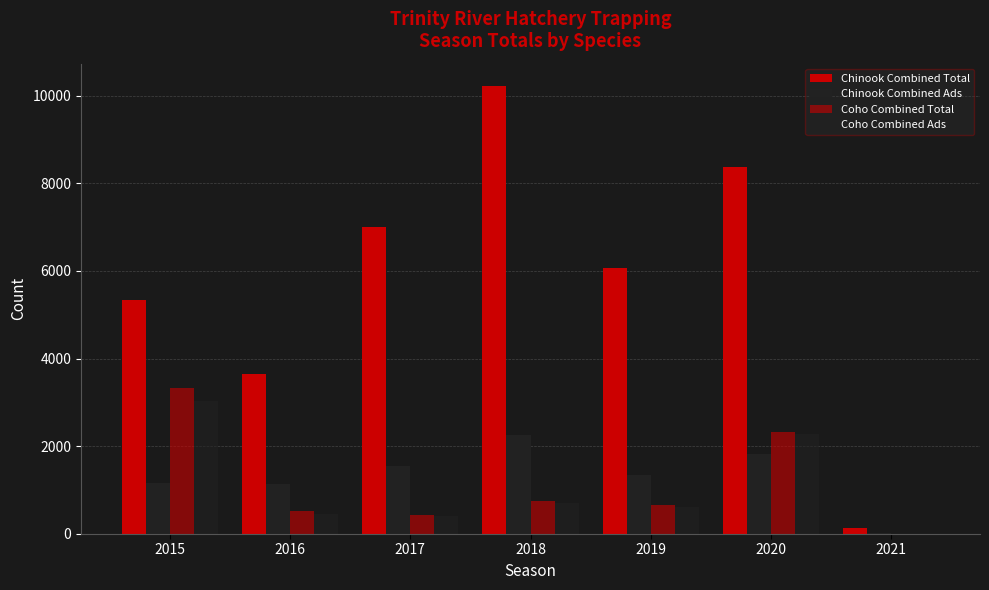

The value of Coho Combined Total at 2021 is 1255. True or false?

False